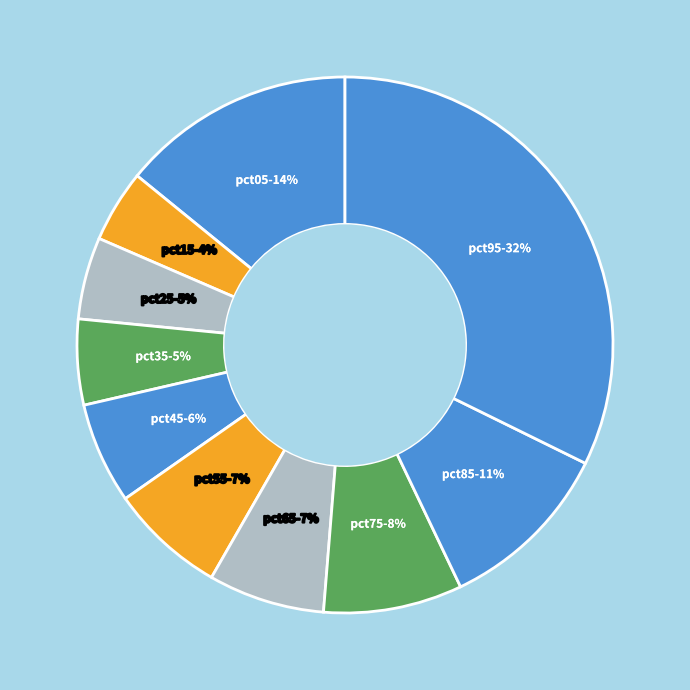

How many segments does this pie chart have?

10